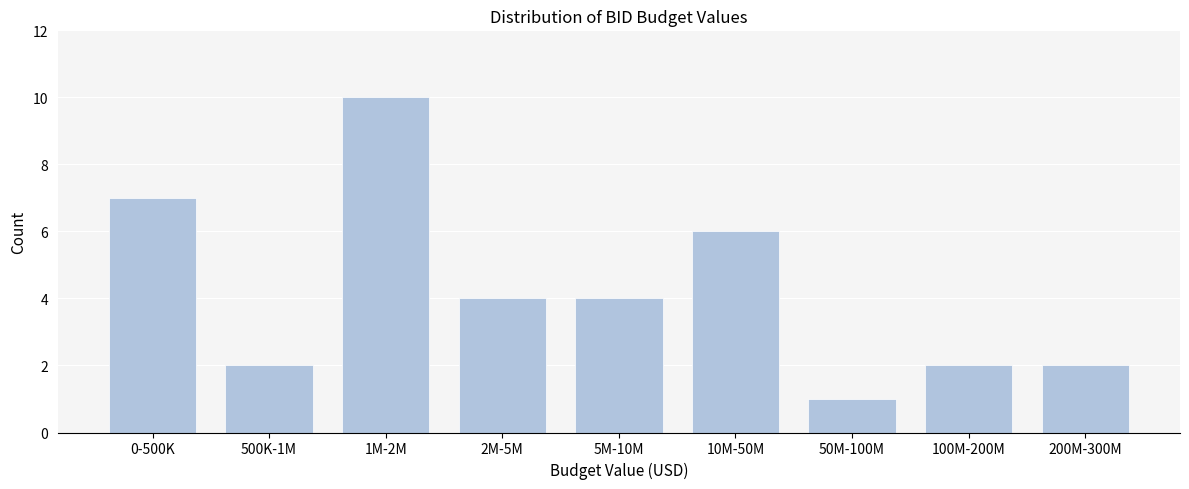

Reading left to right, extract all data points from this chart.

0-500K=7	500K-1M=2	1M-2M=10	2M-5M=4	5M-10M=4	10M-50M=6	50M-100M=1	100M-200M=2	200M-300M=2